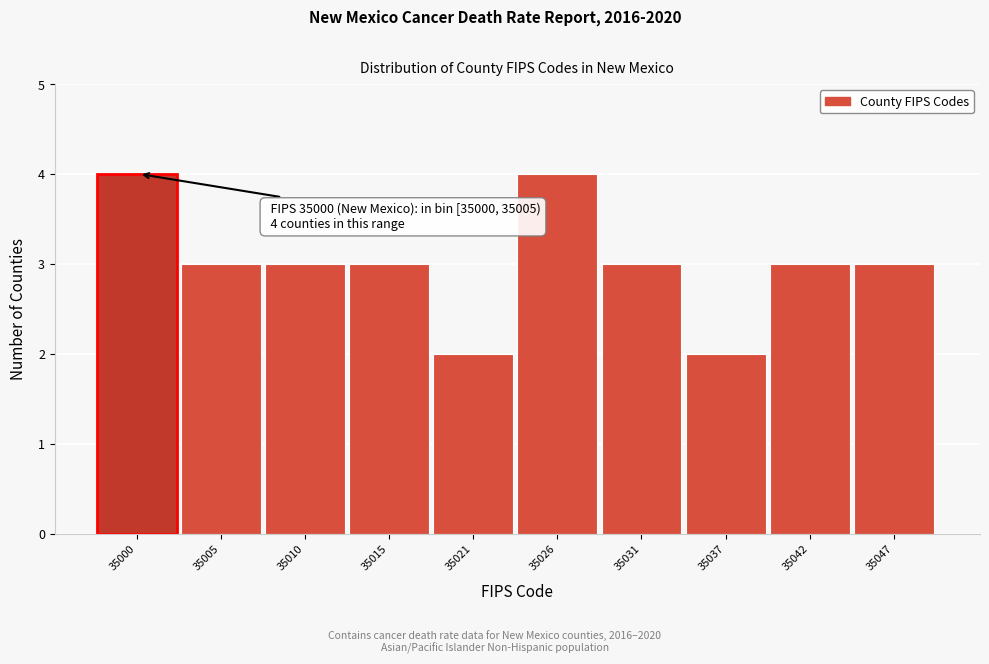

Reading right to left, what are all the values shown in this chart?

3	3	2	3	4	2	3	3	3	4